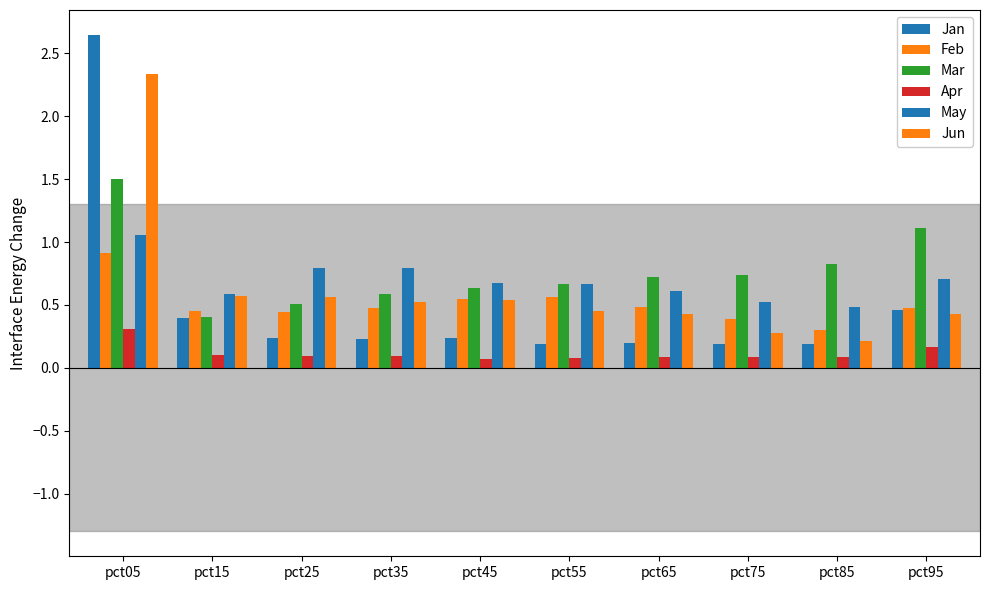

What is the difference between the maximum and second lowest values in the Apr series?

0.2